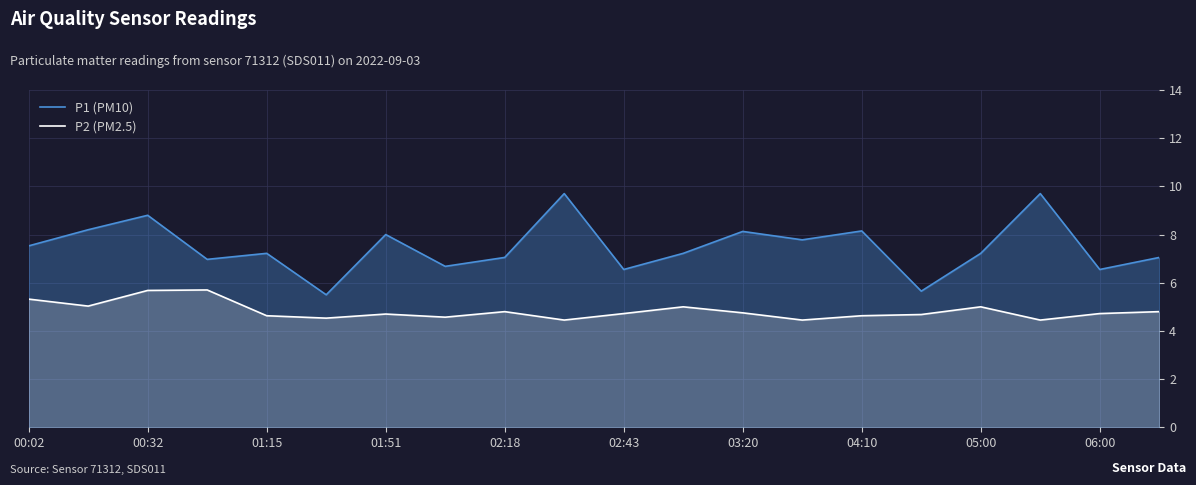

True or false: P1 (PM10) has more than 0 interior local peaks.

True